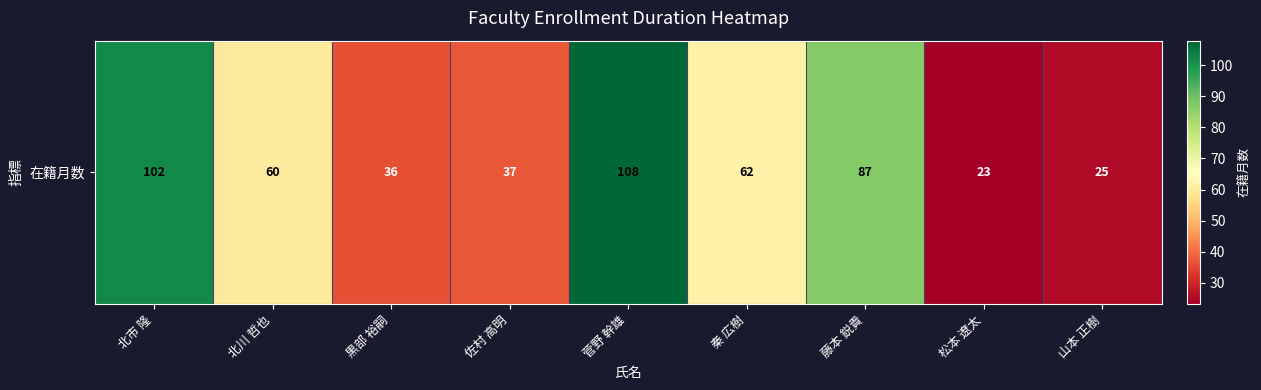

Read the value at 北市 隆.

102